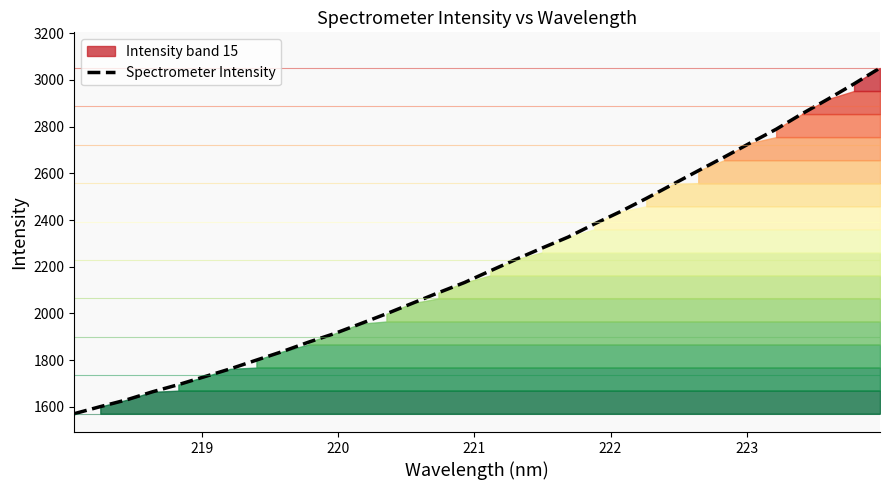

What is the difference between the second highest and minimum values?

1412.1